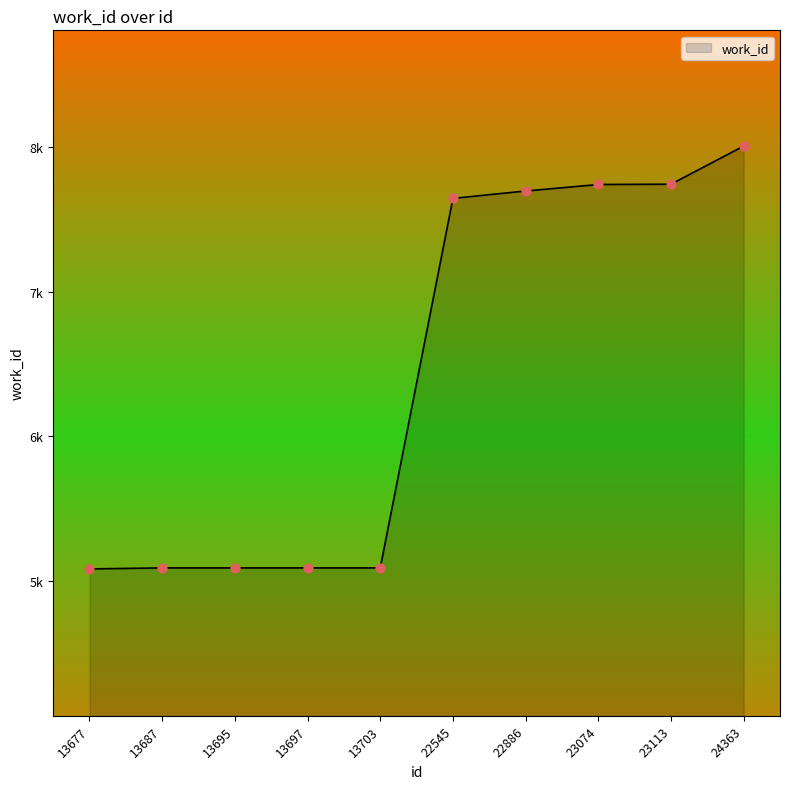

What is the change in value from 22545 to 23074?

+96